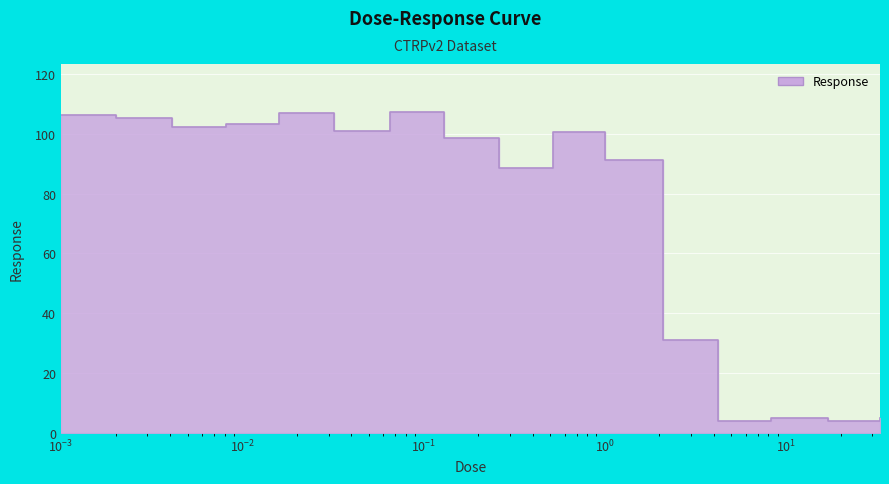

What position from the right is 0.0041?

14